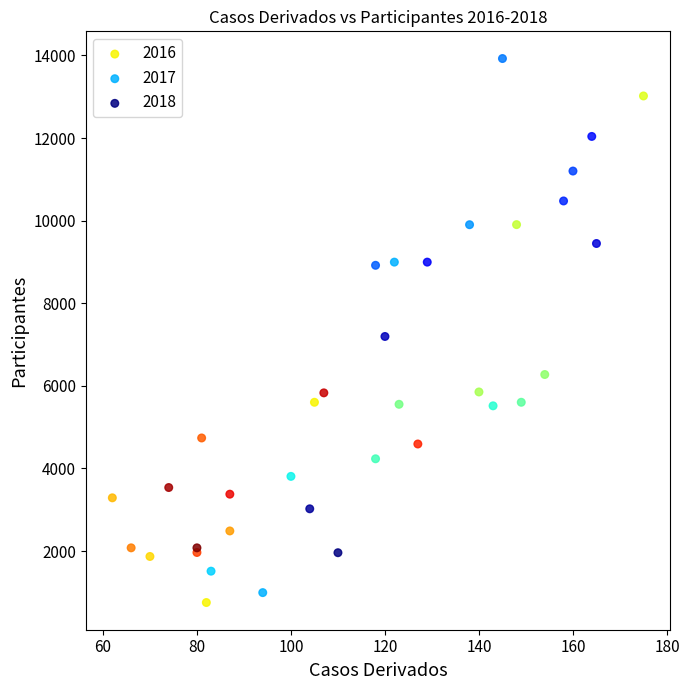

Which series reaches the maximum Y coordinate?

2018